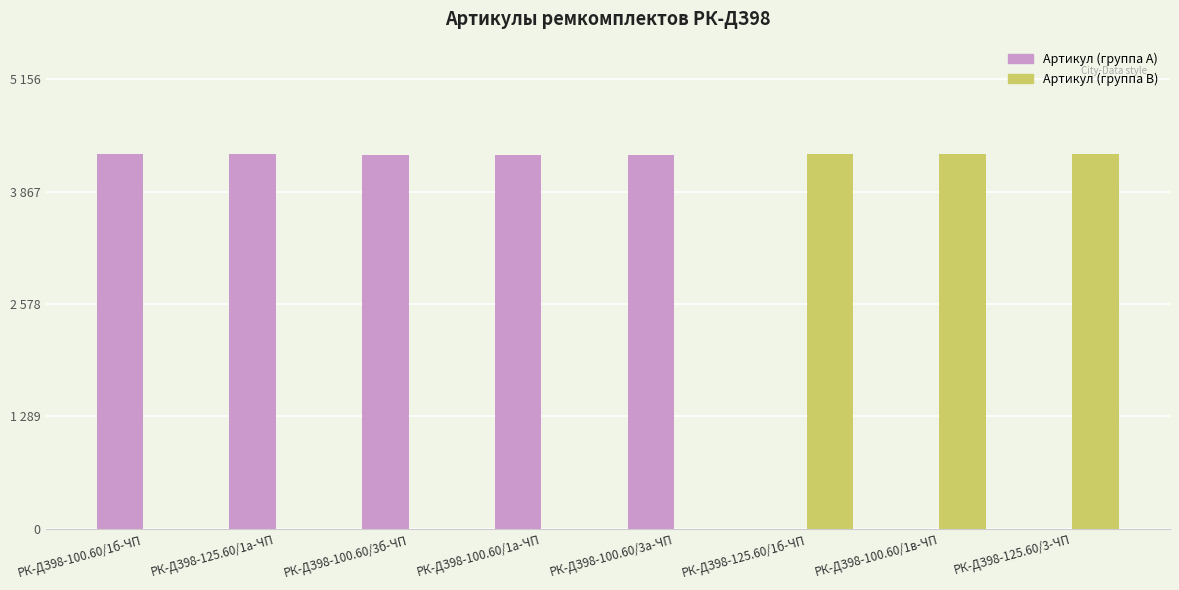

What are all the series names shown in the legend?

Артикул (группа A), Артикул (группа B)